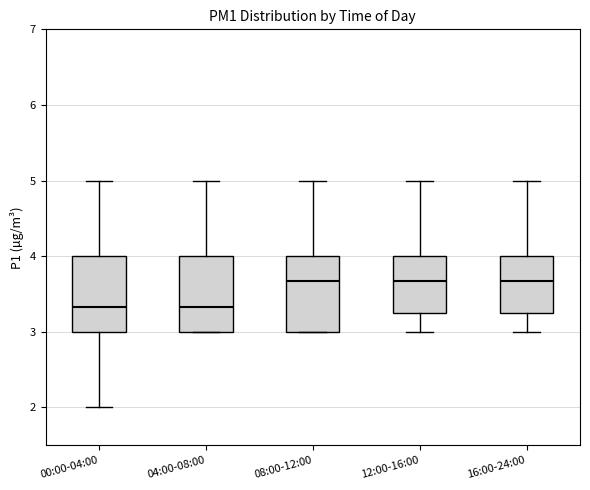

Reading left to right, transcribe this box plot: for each box, give where its median line is, the range the box spans, and where its two whiskers end, as read against the y-axis. The values are not printed on the chart, so give them approximately, as read against the axis.

00:00-04:00: median 3.3, box 3.0 to 4.0, whiskers 2.0 to 5.0
04:00-08:00: median 3.3, box 3.0 to 4.0, whiskers 3.0 to 5.0
08:00-12:00: median 3.7, box 3.0 to 4.0, whiskers 3.0 to 5.0
12:00-16:00: median 3.7, box 3.2 to 4.0, whiskers 3.0 to 5.0
16:00-24:00: median 3.7, box 3.2 to 4.0, whiskers 3.0 to 5.0